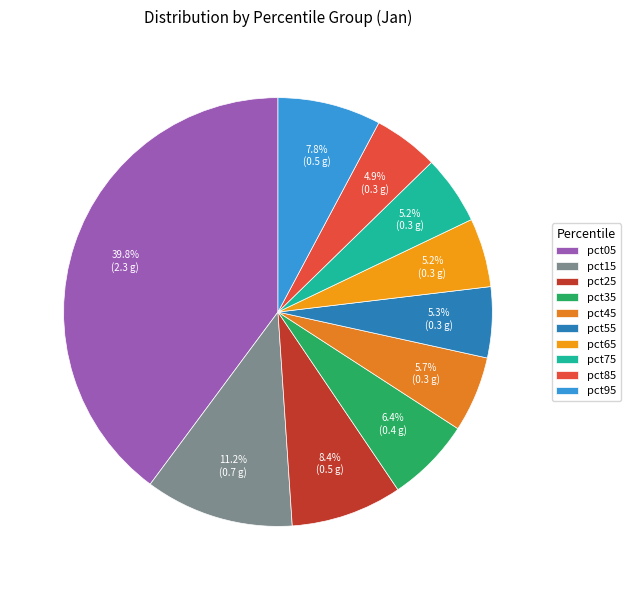

How many slices are in this pie chart?

10